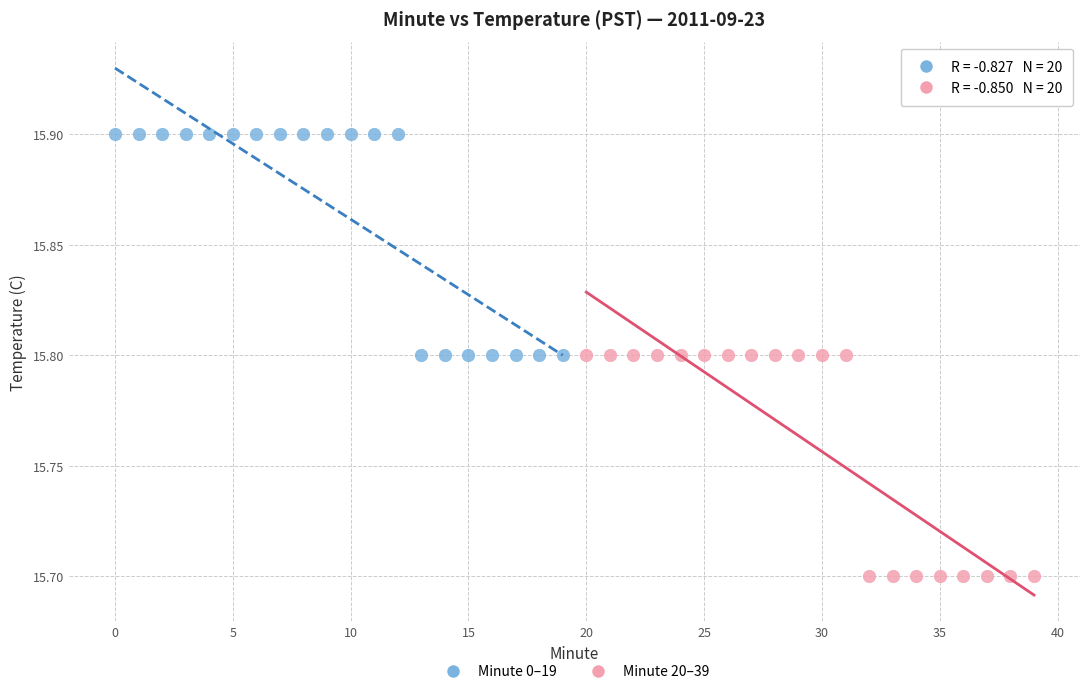

Which series reaches the minimum Y coordinate?

Minute 20–39